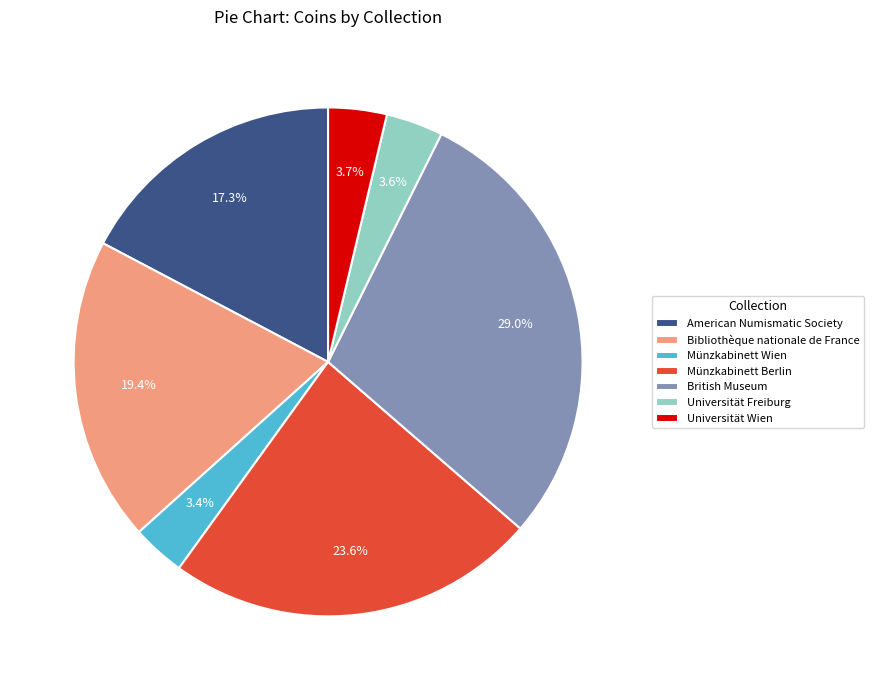

Do British Museum and Münzkabinett Wien together represent more than half of the pie?

No